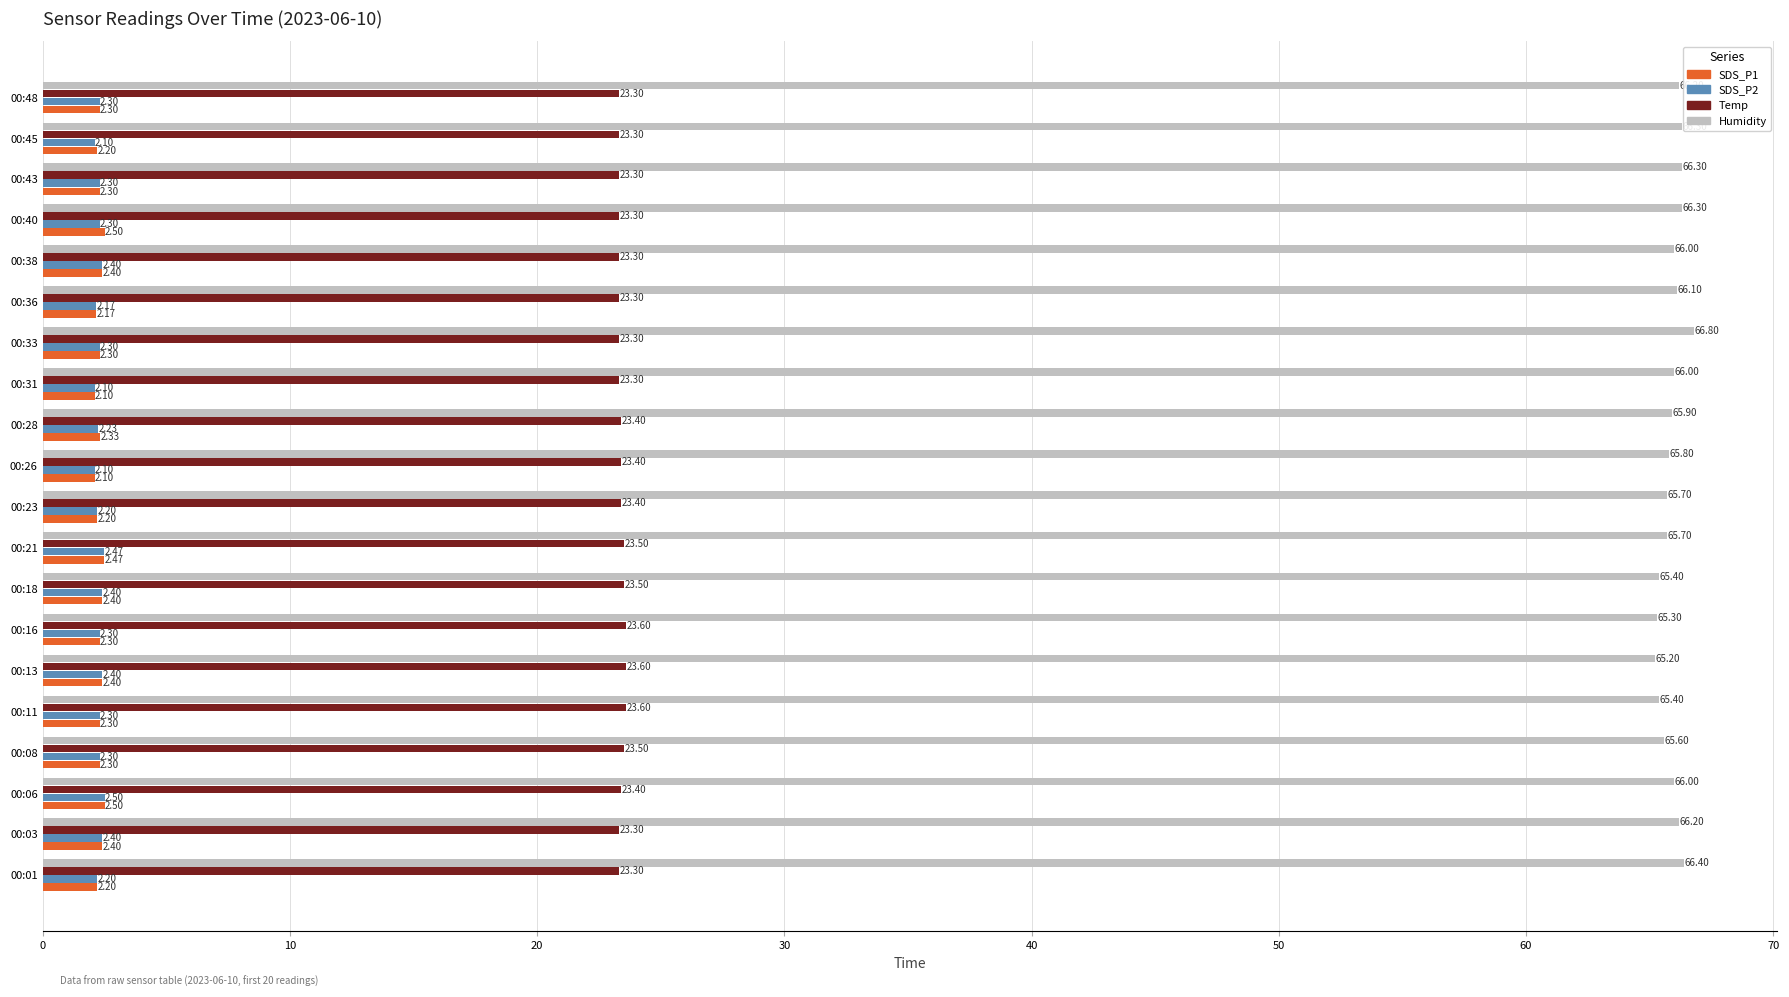

What is the smallest value displayed?

2.1